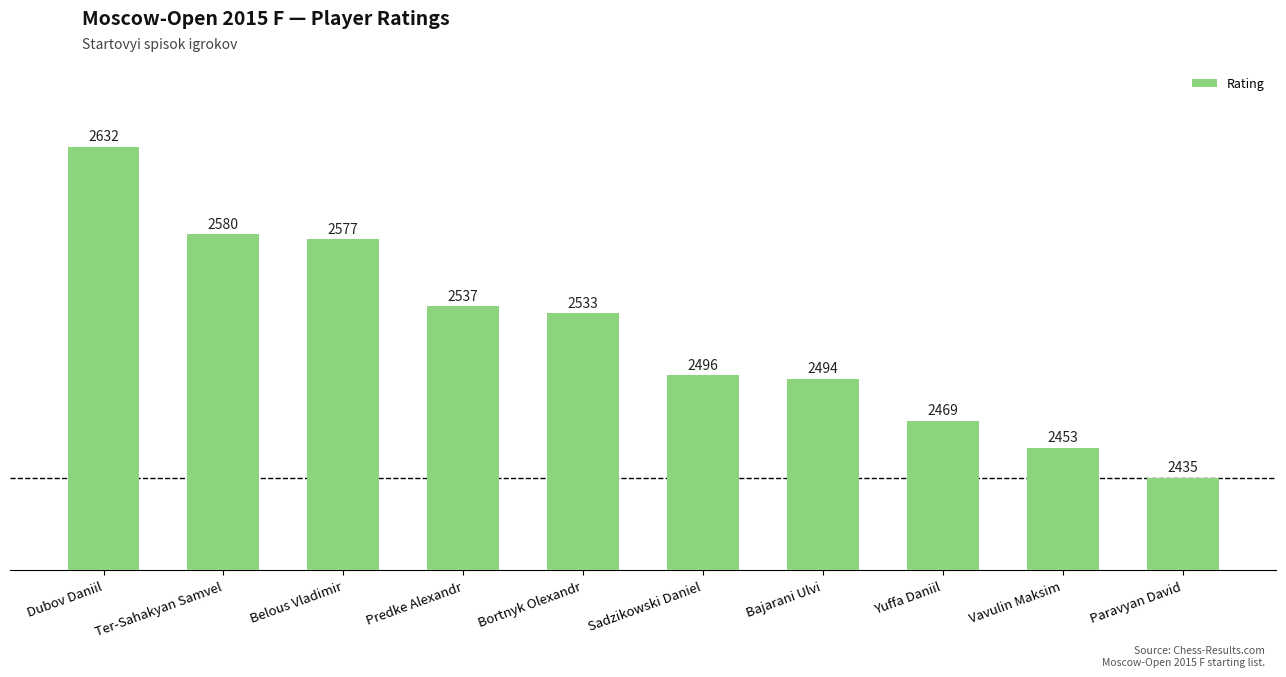

Reading left to right, extract all data points from this chart.

2632	2580	2577	2537	2533	2496	2494	2469	2453	2435